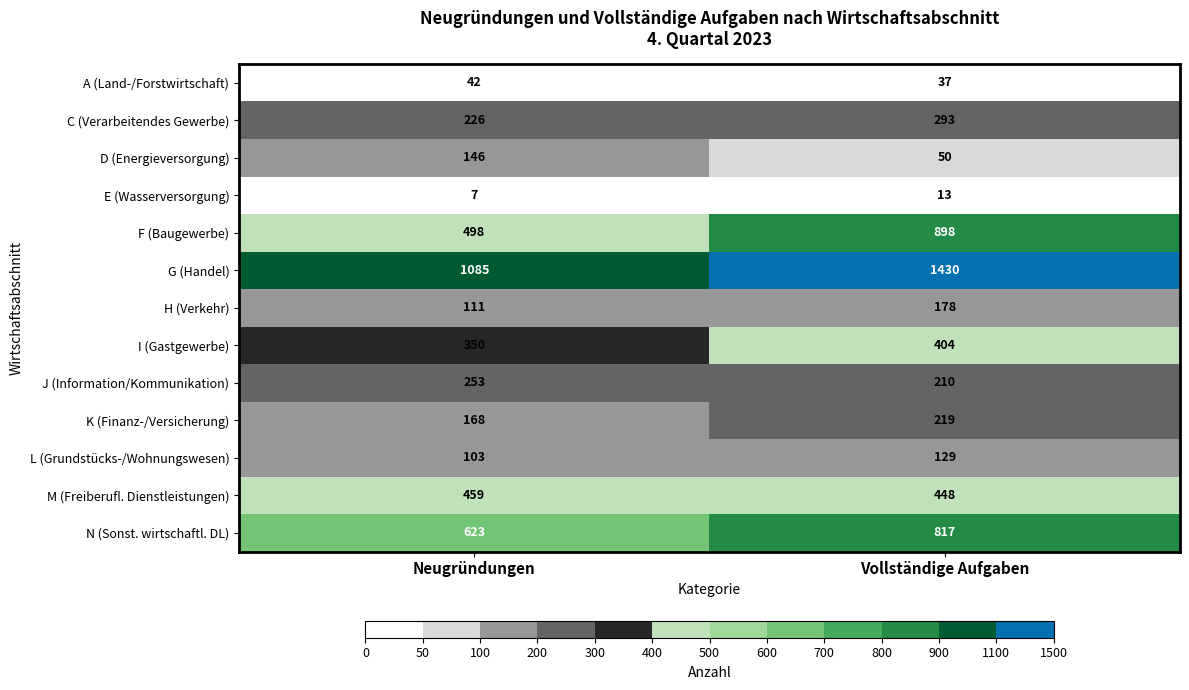

Reading left to right, list all the values displayed in this chart.

A (Land-/Forstwirtschaft): Neugründungen=42	Vollständige Aufgaben=37
C (Verarbeitendes Gewerbe): Neugründungen=226	Vollständige Aufgaben=293
D (Energieversorgung): Neugründungen=146	Vollständige Aufgaben=50
E (Wasserversorgung): Neugründungen=7	Vollständige Aufgaben=13
F (Baugewerbe): Neugründungen=498	Vollständige Aufgaben=898
G (Handel): Neugründungen=1085	Vollständige Aufgaben=1430
H (Verkehr): Neugründungen=111	Vollständige Aufgaben=178
I (Gastgewerbe): Neugründungen=350	Vollständige Aufgaben=404
J (Information/Kommunikation): Neugründungen=253	Vollständige Aufgaben=210
K (Finanz-/Versicherung): Neugründungen=168	Vollständige Aufgaben=219
L (Grundstücks-/Wohnungswesen): Neugründungen=103	Vollständige Aufgaben=129
M (Freiberufl. Dienstleistungen): Neugründungen=459	Vollständige Aufgaben=448
N (Sonst. wirtschaftl. DL): Neugründungen=623	Vollständige Aufgaben=817